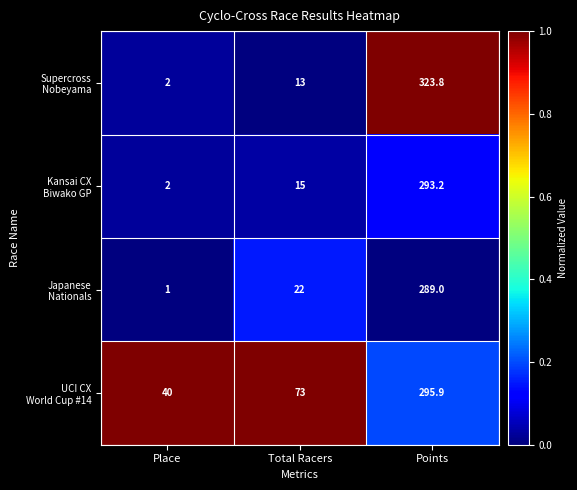

What is the total value across all series at Total Racers?

123.0